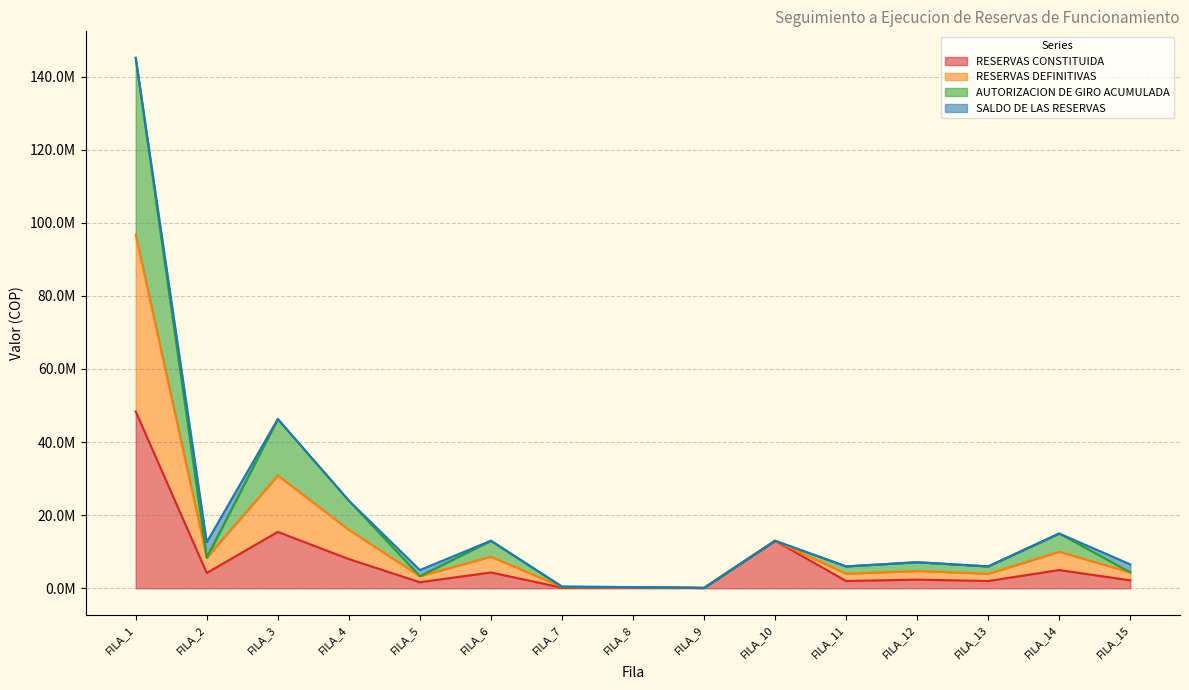

The value of RESERVAS CONSTITUIDA at FILA_1 is 48368700. True or false?

True